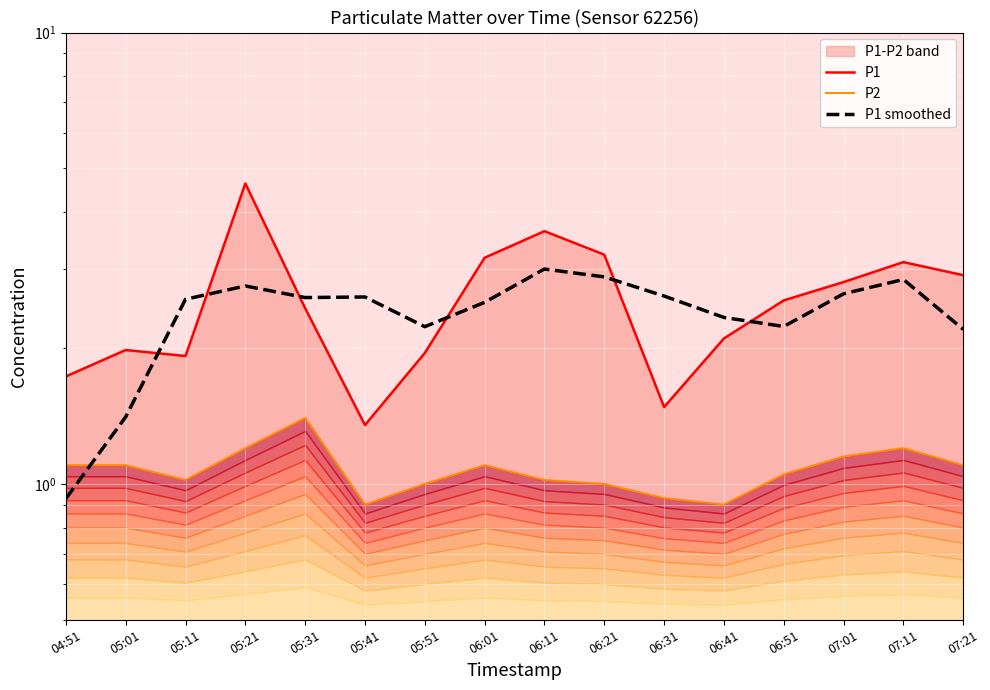

How many data points does each series have?

16